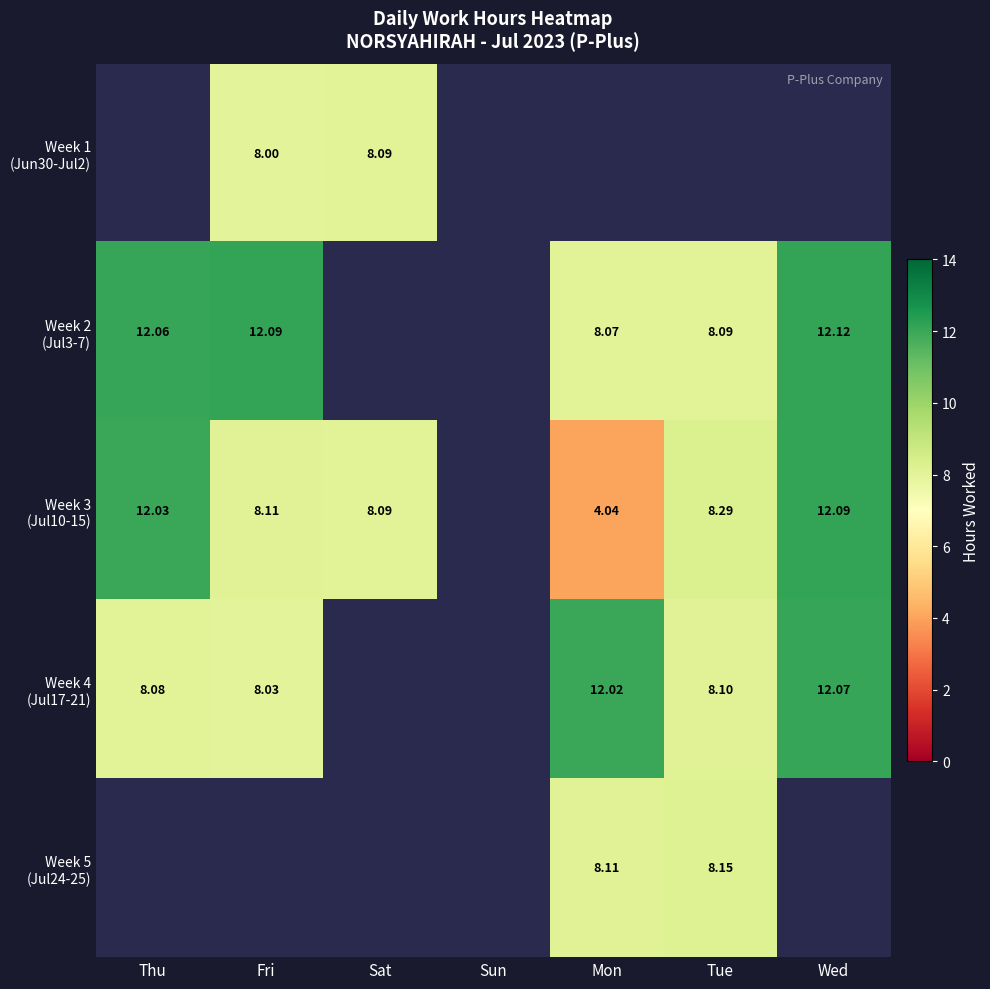

What is the spread (max minus min) of values at Fri?

4.1